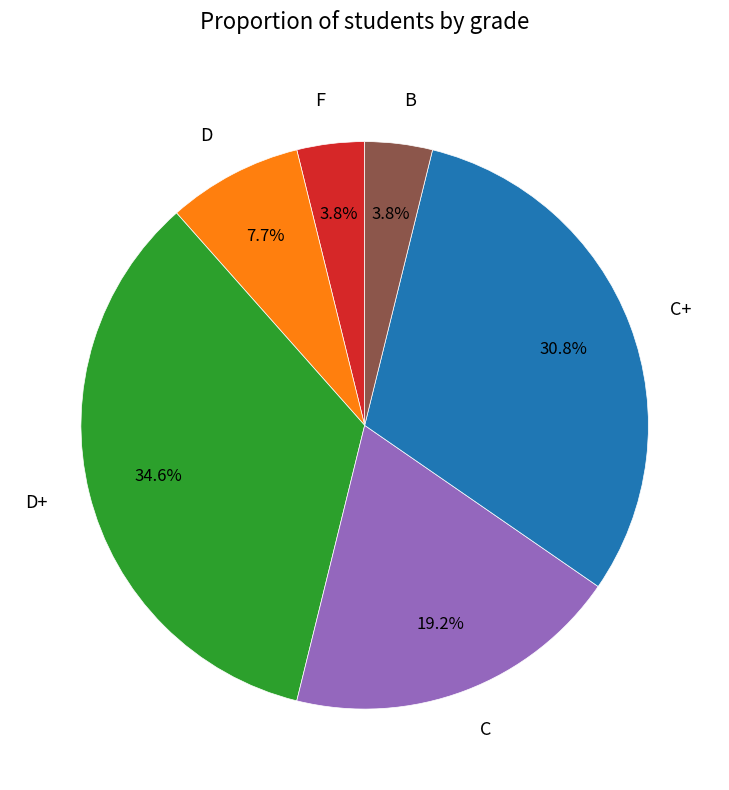

Which category has the biggest portion of the pie?

D+